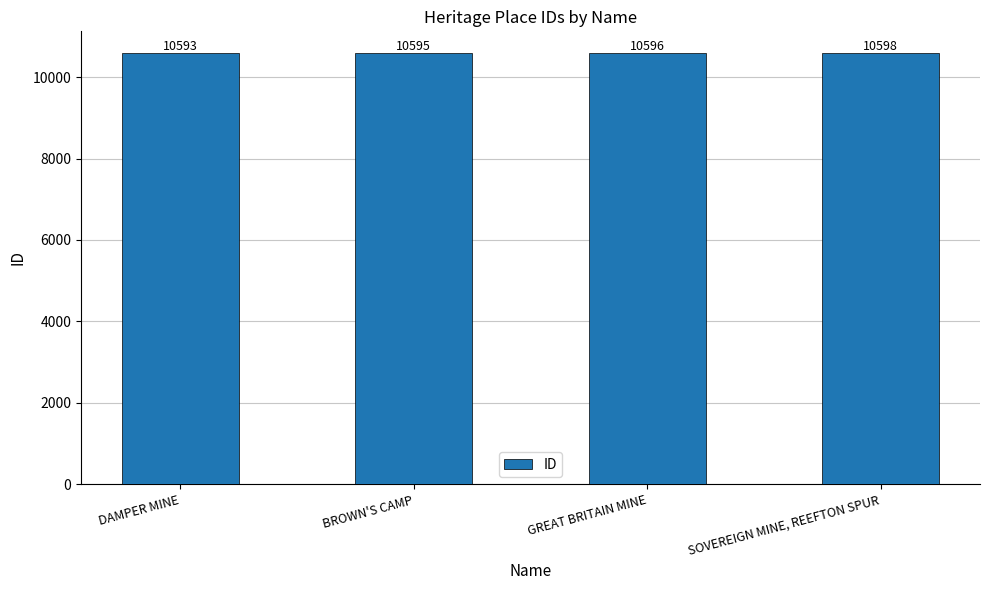

Which label corresponds to the smallest value in the chart?

DAMPER MINE